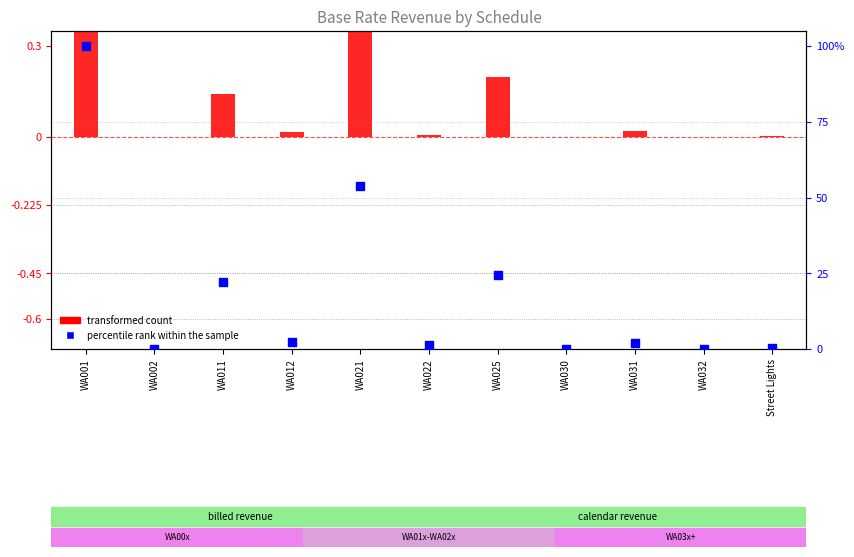

What is the change in value from WA031 to WA032?

-1.9